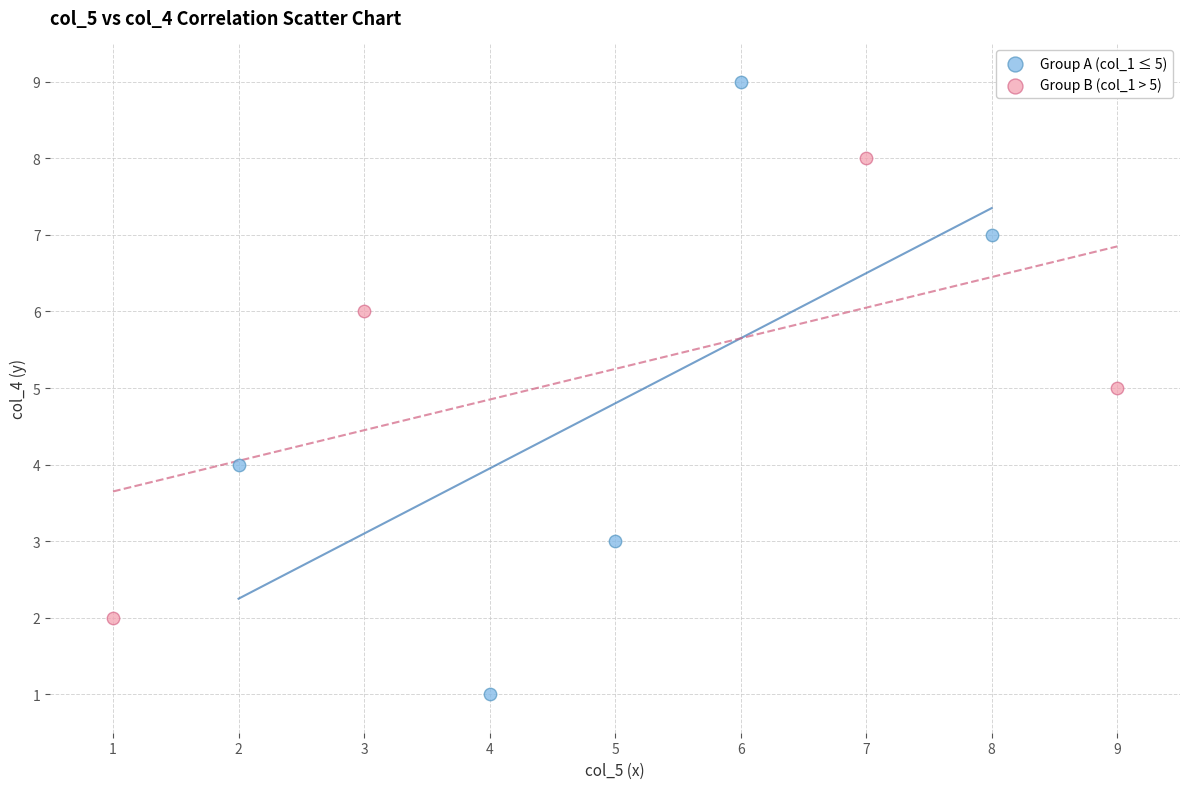

Which series reaches the maximum Y coordinate?

Group A (col_1 ≤ 5)